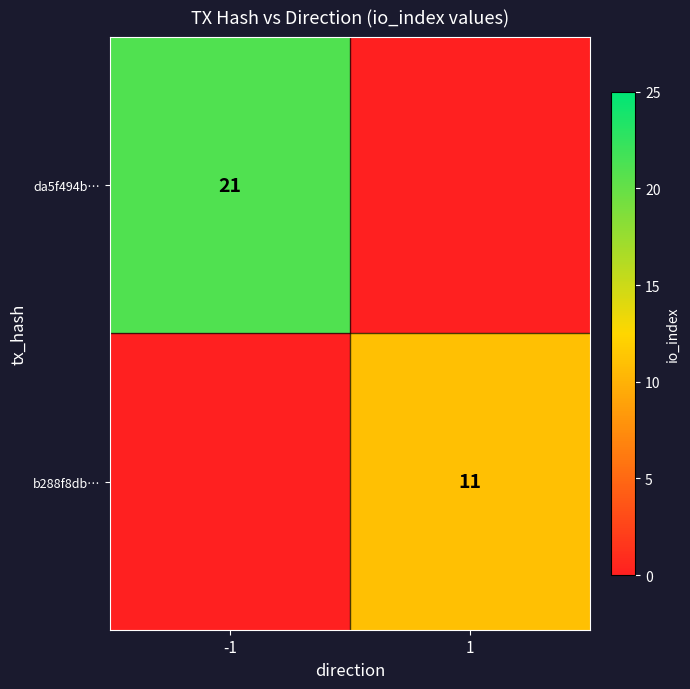

The value of da5f494b… at -1 is 21. True or false?

True